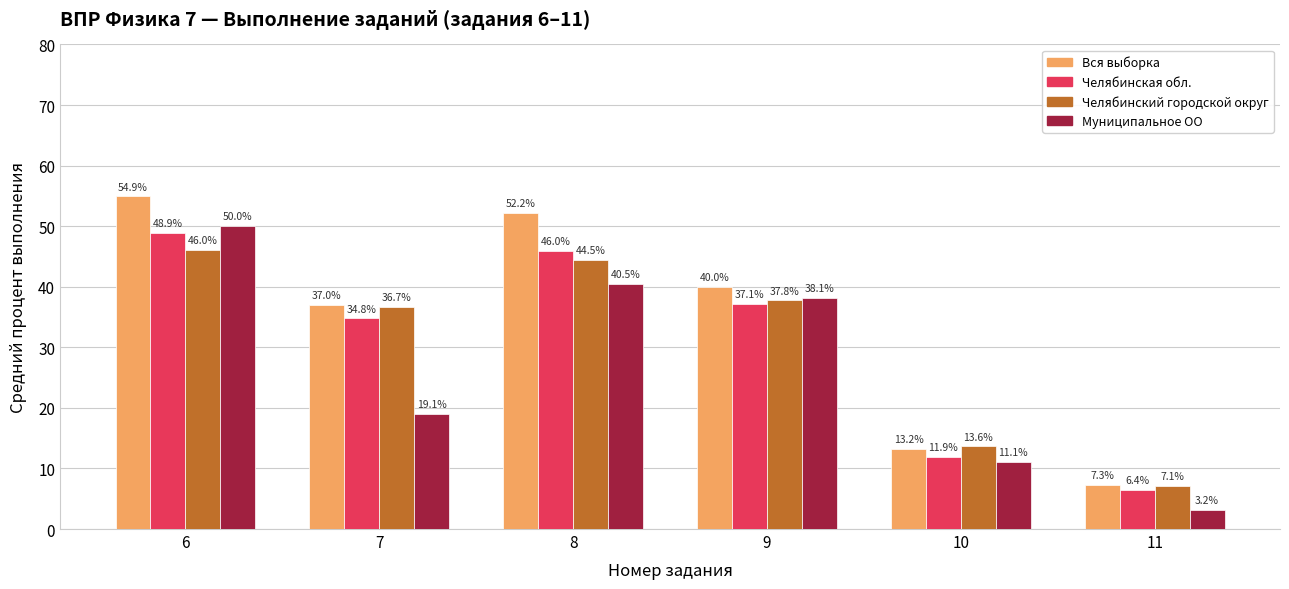

Count the number of data series in this chart.

4